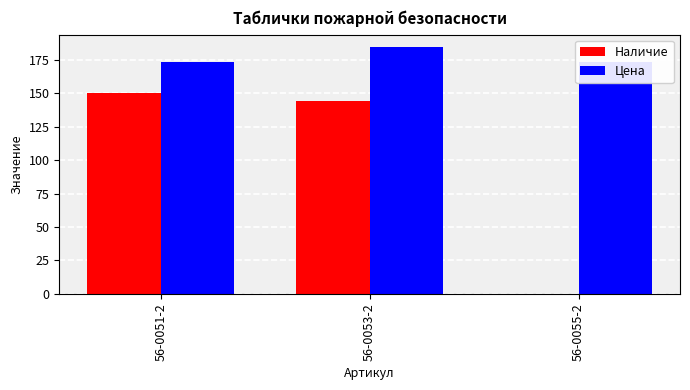

What is the maximum value shown in the chart?

184.4